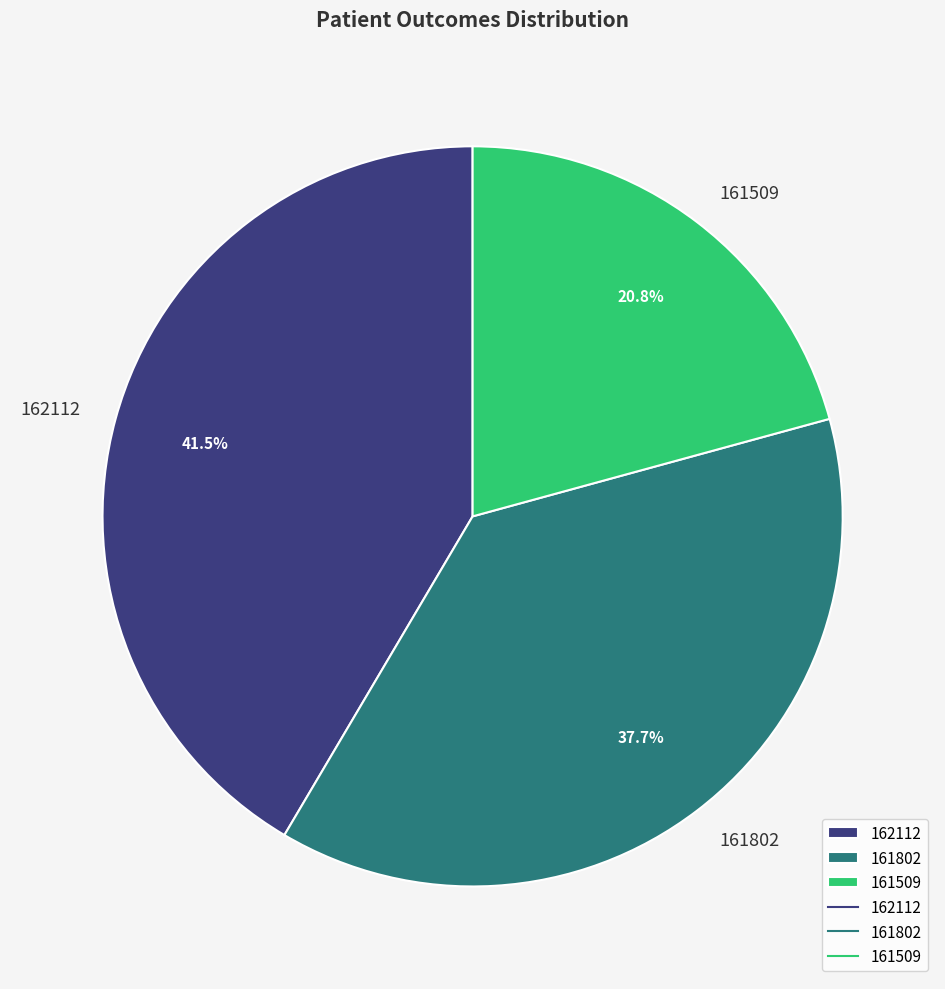

How many segments does this pie chart have?

3